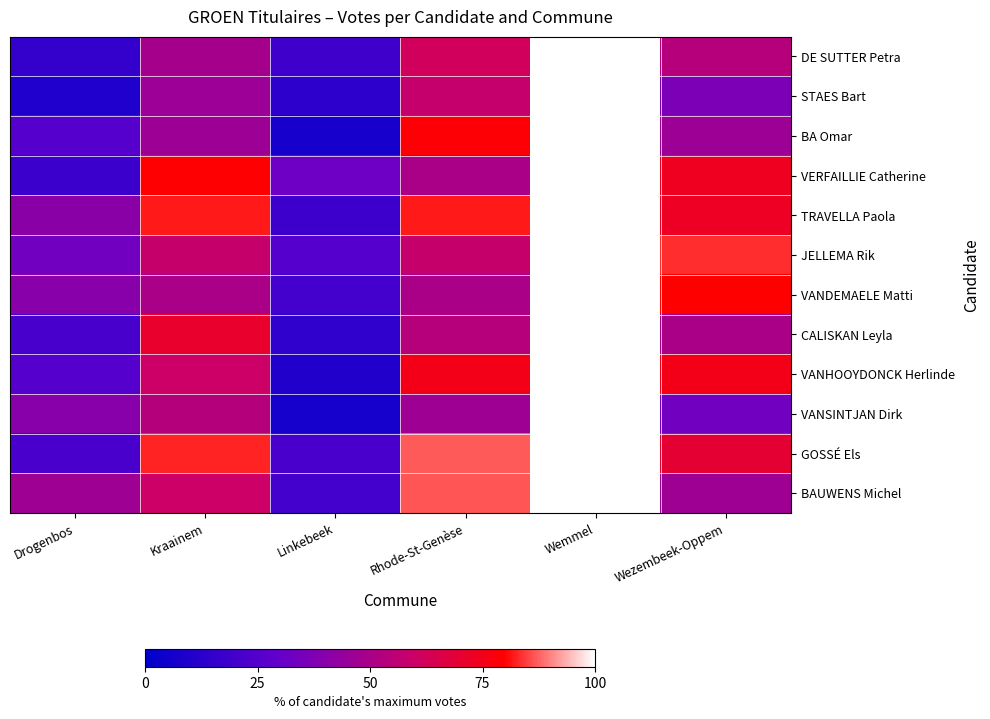

Reading left to right, what are all the values shown in this chart?

DE SUTTER Petra: Drogenbos=15.4	Kraainem=48.5	Linkebeek=19.1	Rhode-St-Genèse=61.8	Wemmel=100.0	Wezembeek-Oppem=53.7
STAES Bart: Drogenbos=9.5	Kraainem=45.9	Linkebeek=13.5	Rhode-St-Genèse=58.1	Wemmel=100.0	Wezembeek-Oppem=36.5
BA Omar: Drogenbos=25.0	Kraainem=46.4	Linkebeek=7.1	Rhode-St-Genèse=78.6	Wemmel=100.0	Wezembeek-Oppem=46.4
VERFAILLIE Catherine: Drogenbos=17.6	Kraainem=79.4	Linkebeek=32.4	Rhode-St-Genèse=50.0	Wemmel=100.0	Wezembeek-Oppem=73.5
TRAVELLA Paola: Drogenbos=40.9	Kraainem=81.8	Linkebeek=18.2	Rhode-St-Genèse=81.8	Wemmel=100.0	Wezembeek-Oppem=72.7
JELLEMA Rik: Drogenbos=33.3	Kraainem=58.3	Linkebeek=25.0	Rhode-St-Genèse=58.3	Wemmel=100.0	Wezembeek-Oppem=83.3
VANDEMAELE Matti: Drogenbos=40.0	Kraainem=50.0	Linkebeek=20.0	Rhode-St-Genèse=50.0	Wemmel=100.0	Wezembeek-Oppem=80.0
CALISKAN Leyla: Drogenbos=21.4	Kraainem=71.4	Linkebeek=14.3	Rhode-St-Genèse=53.6	Wemmel=100.0	Wezembeek-Oppem=50.0
VANHOOYDONCK Herlinde: Drogenbos=25.0	Kraainem=60.0	Linkebeek=10.0	Rhode-St-Genèse=75.0	Wemmel=100.0	Wezembeek-Oppem=75.0
VANSINTJAN Dirk: Drogenbos=40.0	Kraainem=53.3	Linkebeek=6.7	Rhode-St-Genèse=46.7	Wemmel=100.0	Wezembeek-Oppem=33.3
GOSSÉ Els: Drogenbos=21.7	Kraainem=82.6	Linkebeek=21.7	Rhode-St-Genèse=87.0	Wemmel=100.0	Wezembeek-Oppem=69.6
BAUWENS Michel: Drogenbos=46.7	Kraainem=60.0	Linkebeek=20.0	Rhode-St-Genèse=86.7	Wemmel=100.0	Wezembeek-Oppem=46.7